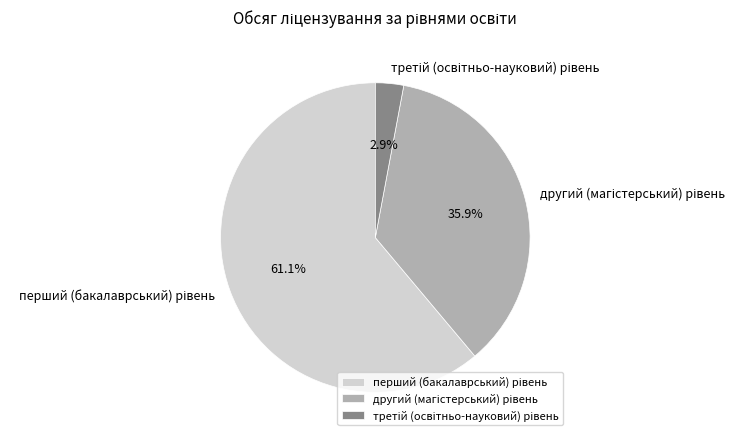

Is there any slice that represents more than half of the pie?

Yes